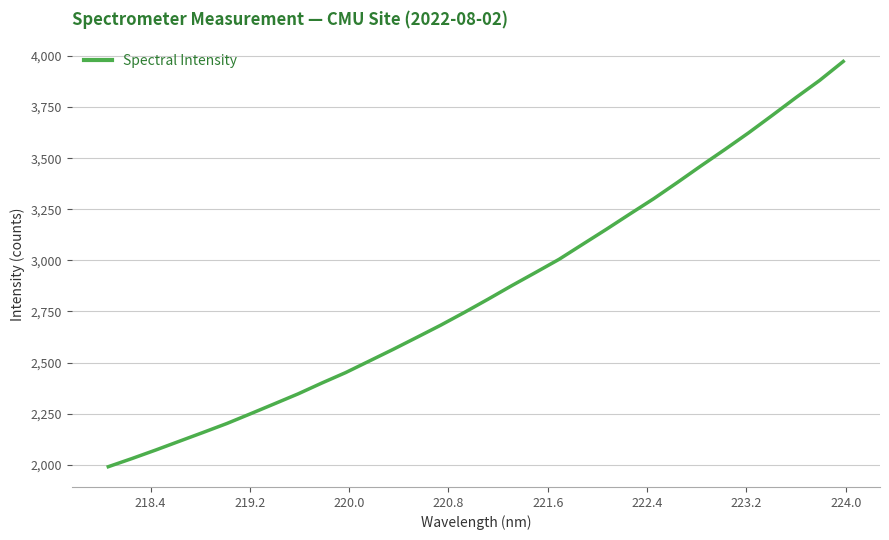

What is the minimum value shown in the chart?

1989.9